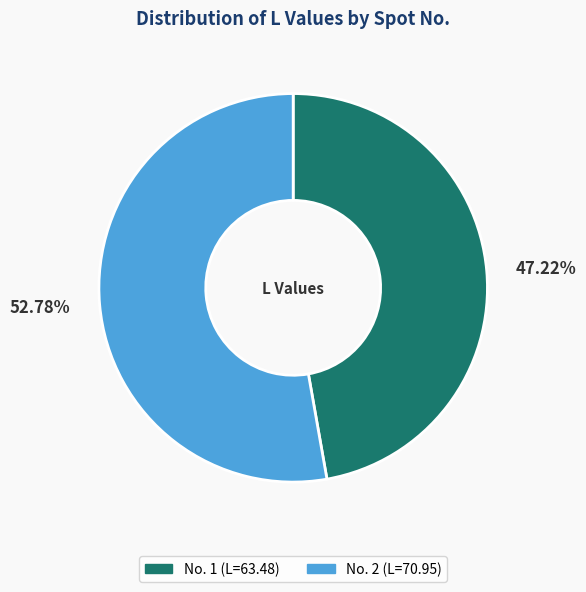

Does any single category account for the majority?

Yes